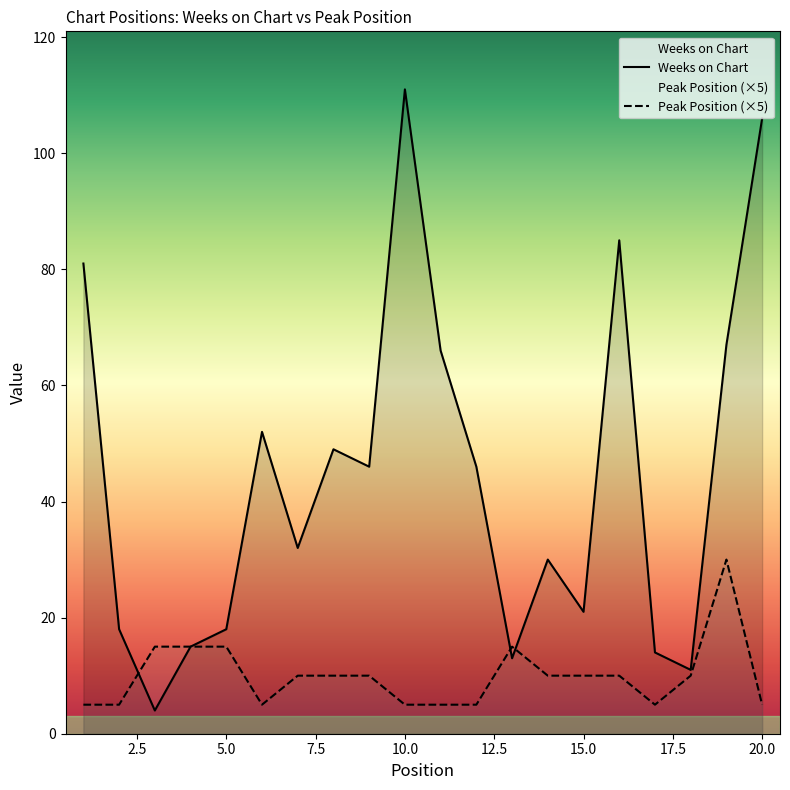

What is the difference between the Peak Position values at 18 and 12?

5